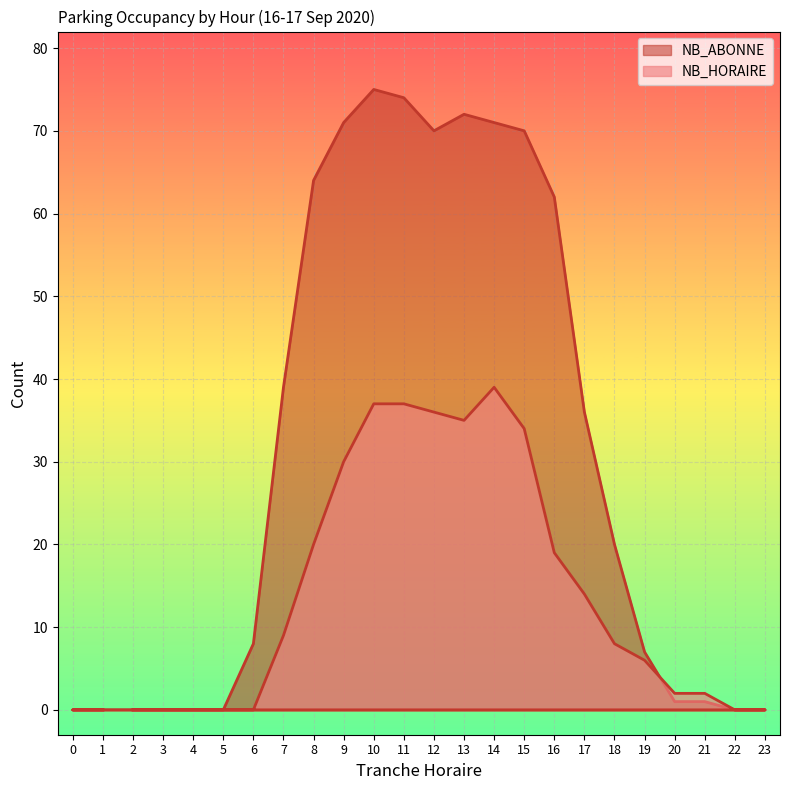

At which label does NB_HORAIRE first exceed 8?

7